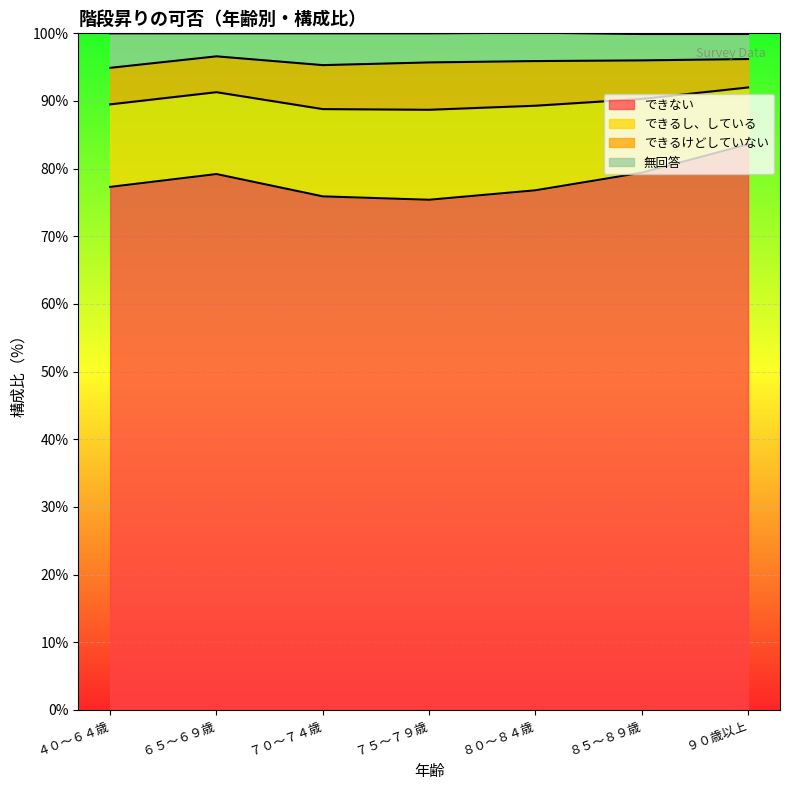

True or false: 無回答 and できない cross at least once.

False